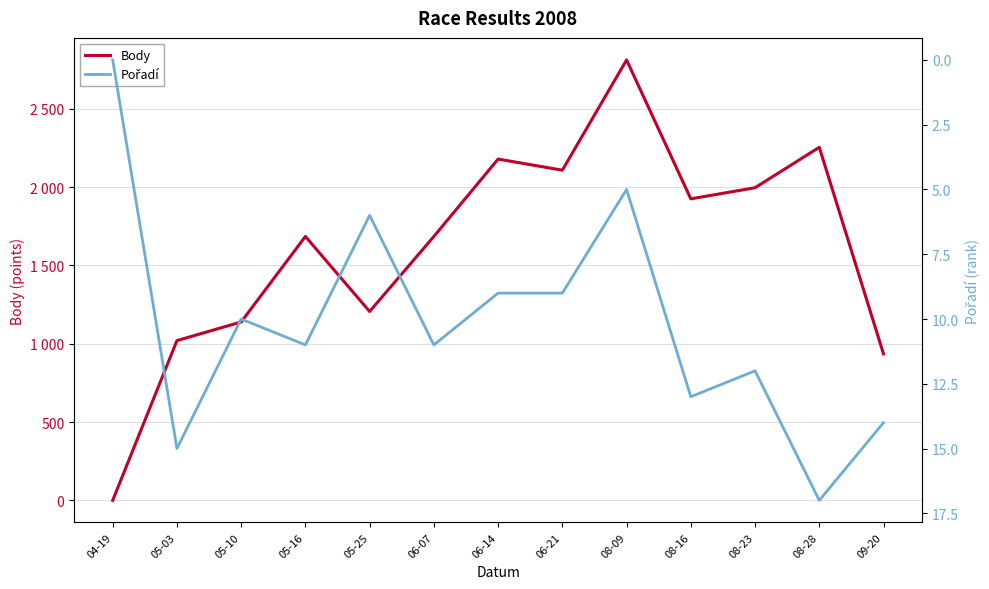

What is the difference between the highest and lowest values at 08-16?

1912